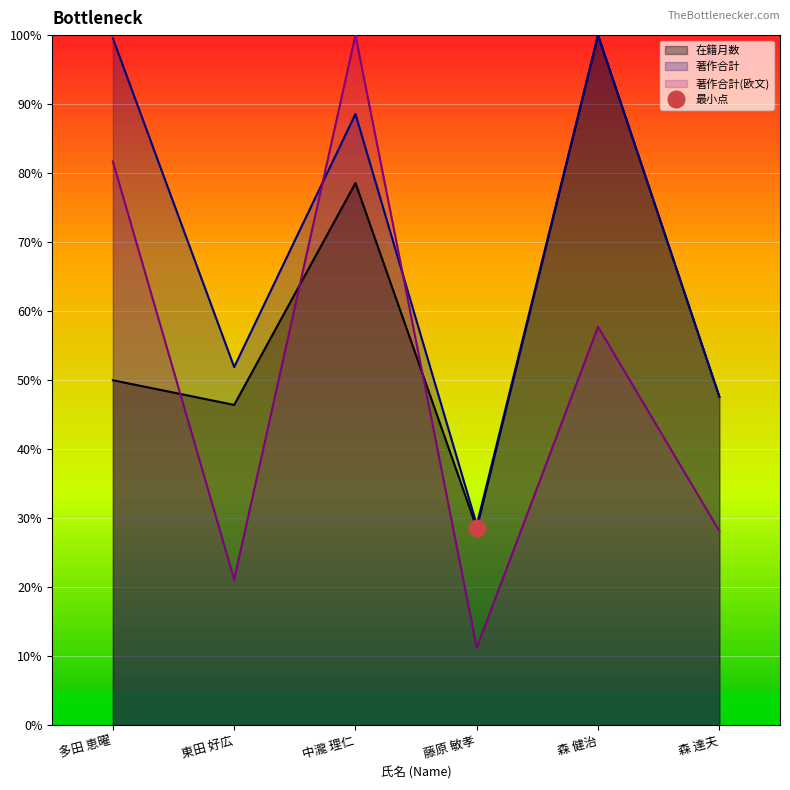

What are all the series names shown in the legend?

在籍月数, 著作合計, 著作合計(欧文)